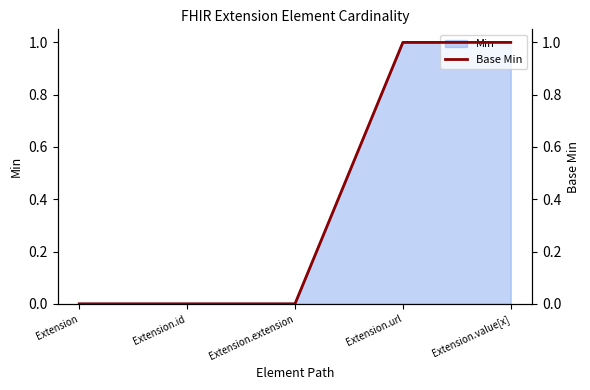

True or false: the data shows 0 at Extension.

False